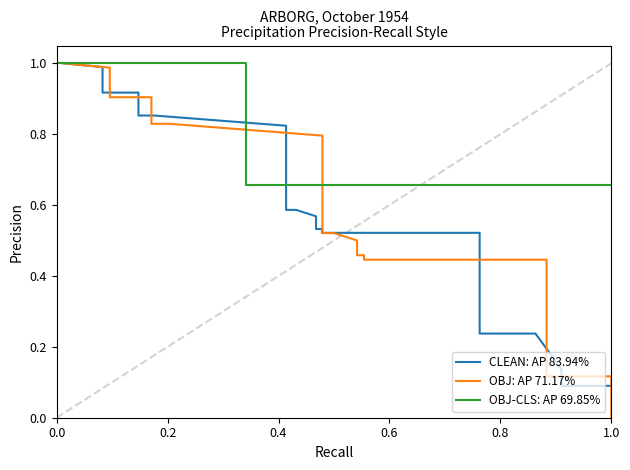

What are all the series names shown in the legend?

CLEAN: AP 83.94%, OBJ: AP 71.17%, OBJ-CLS: AP 69.85%